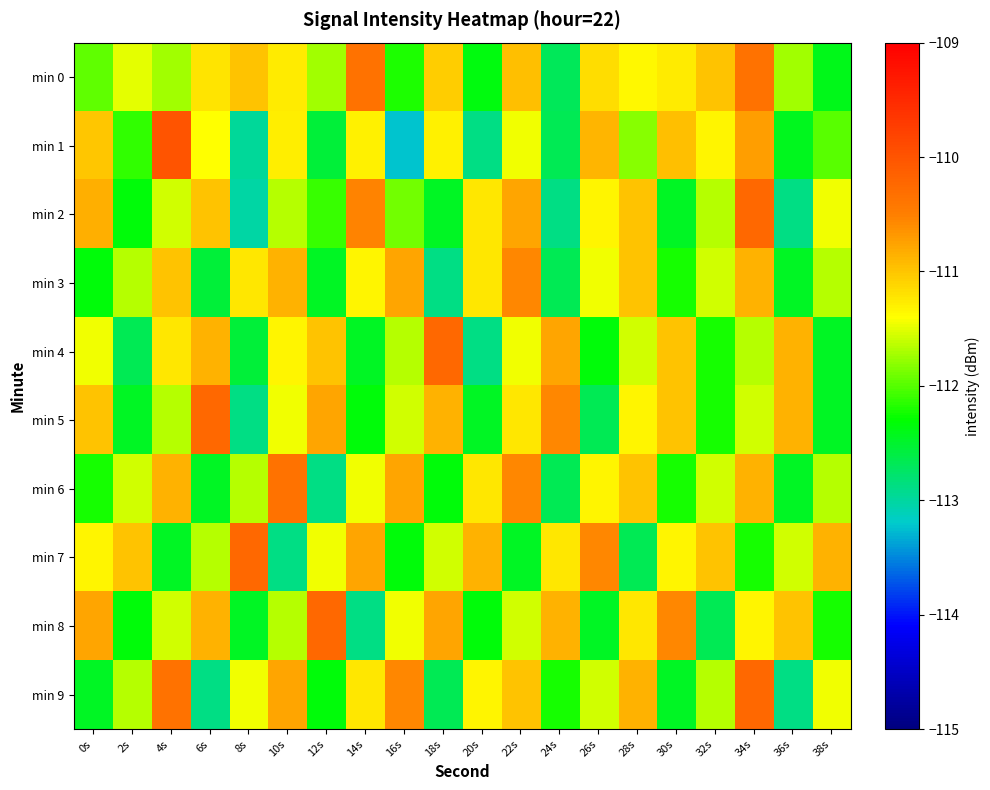

Reading right to left, list all the values displayed in this chart.

min 0: 38s=-112.4	36s=-111.7	34s=-110.3	32s=-111.0	30s=-111.3	28s=-111.3	26s=-111.2	24s=-112.7	22s=-111.0	20s=-112.4	18s=-111.1	16s=-112.2	14s=-110.3	12s=-111.7	10s=-111.3	8s=-111.0	6s=-111.2	4s=-111.7	2s=-111.5	0s=-112.0
min 1: 38s=-112.0	36s=-112.4	34s=-110.7	32s=-111.3	30s=-111.0	28s=-111.8	26s=-110.9	24s=-112.7	22s=-111.5	20s=-112.9	18s=-111.3	16s=-113.2	14s=-111.3	12s=-112.5	10s=-111.3	8s=-113.0	6s=-111.4	4s=-110.0	2s=-112.1	0s=-111.0
min 2: 38s=-111.5	36s=-112.9	34s=-110.2	32s=-111.7	30s=-112.5	28s=-111.0	26s=-111.3	24s=-112.9	22s=-110.8	20s=-111.2	18s=-112.5	16s=-111.9	14s=-110.5	12s=-112.1	10s=-111.7	8s=-113.0	6s=-111.0	4s=-111.6	2s=-112.3	0s=-110.8
min 3: 38s=-111.7	36s=-112.5	34s=-110.9	32s=-111.6	30s=-112.2	28s=-111.0	26s=-111.5	24s=-112.7	22s=-110.6	20s=-111.2	18s=-112.9	16s=-110.8	14s=-111.3	12s=-112.5	10s=-110.9	8s=-111.2	6s=-112.6	4s=-111.0	2s=-111.7	0s=-112.3
min 4: 38s=-112.5	36s=-110.9	34s=-111.7	32s=-112.2	30s=-111.0	28s=-111.6	26s=-112.3	24s=-110.8	22s=-111.5	20s=-112.9	18s=-110.2	16s=-111.7	14s=-112.5	12s=-111.0	10s=-111.3	8s=-112.6	6s=-110.9	4s=-111.2	2s=-112.7	0s=-111.5
min 5: 38s=-112.5	36s=-110.9	34s=-111.6	32s=-112.2	30s=-111.0	28s=-111.3	26s=-112.7	24s=-110.6	22s=-111.2	20s=-112.5	18s=-110.9	16s=-111.6	14s=-112.3	12s=-110.8	10s=-111.5	8s=-112.9	6s=-110.2	4s=-111.7	2s=-112.5	0s=-111.0
min 6: 38s=-111.7	36s=-112.5	34s=-110.9	32s=-111.6	30s=-112.2	28s=-111.0	26s=-111.3	24s=-112.7	22s=-110.6	20s=-111.2	18s=-112.3	16s=-110.8	14s=-111.5	12s=-112.9	10s=-110.3	8s=-111.7	6s=-112.5	4s=-110.9	2s=-111.6	0s=-112.2
min 7: 38s=-110.9	36s=-111.6	34s=-112.2	32s=-111.0	30s=-111.3	28s=-112.7	26s=-110.6	24s=-111.2	22s=-112.5	20s=-110.9	18s=-111.6	16s=-112.3	14s=-110.8	12s=-111.5	10s=-112.9	8s=-110.2	6s=-111.7	4s=-112.5	2s=-111.0	0s=-111.3
min 8: 38s=-112.2	36s=-111.0	34s=-111.3	32s=-112.7	30s=-110.6	28s=-111.2	26s=-112.5	24s=-110.9	22s=-111.6	20s=-112.3	18s=-110.8	16s=-111.5	14s=-112.9	12s=-110.2	10s=-111.7	8s=-112.5	6s=-110.9	4s=-111.6	2s=-112.3	0s=-110.8
min 9: 38s=-111.5	36s=-112.9	34s=-110.2	32s=-111.7	30s=-112.5	28s=-110.9	26s=-111.6	24s=-112.2	22s=-111.0	20s=-111.3	18s=-112.7	16s=-110.6	14s=-111.2	12s=-112.3	10s=-110.8	8s=-111.5	6s=-112.9	4s=-110.3	2s=-111.7	0s=-112.5